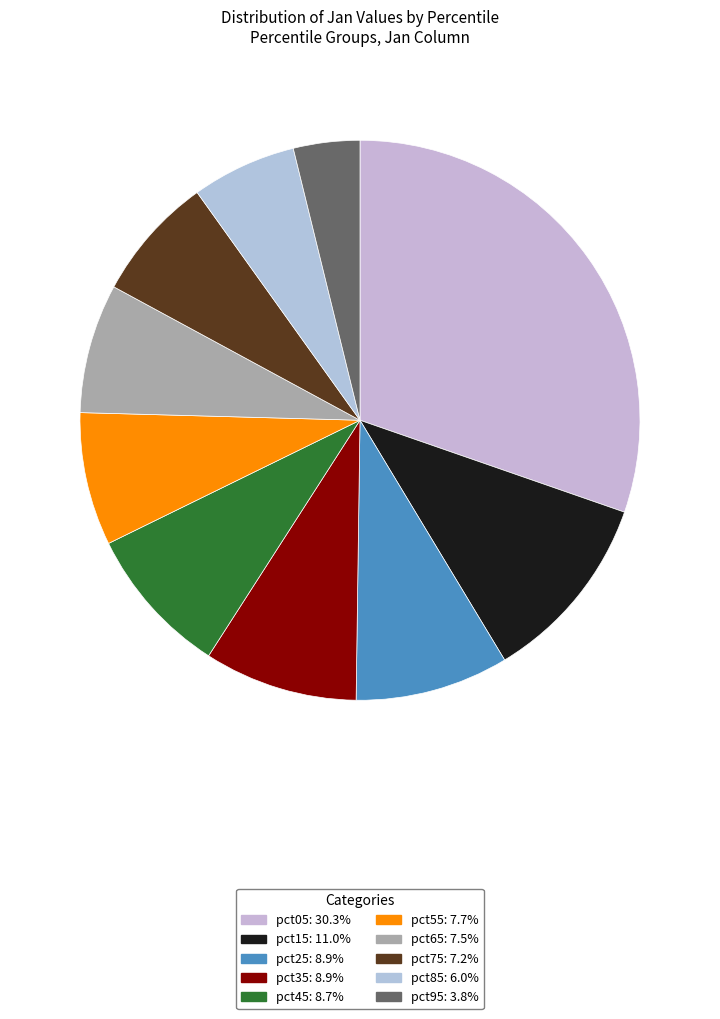

How many segments does this pie chart have?

10